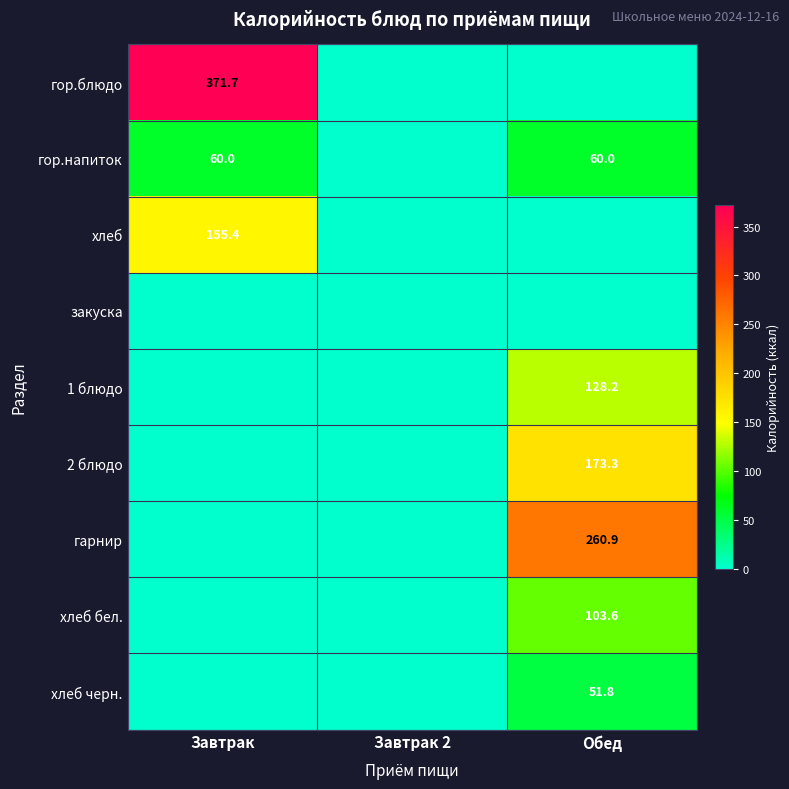

At how many categories does at least one series exceed 229?

2